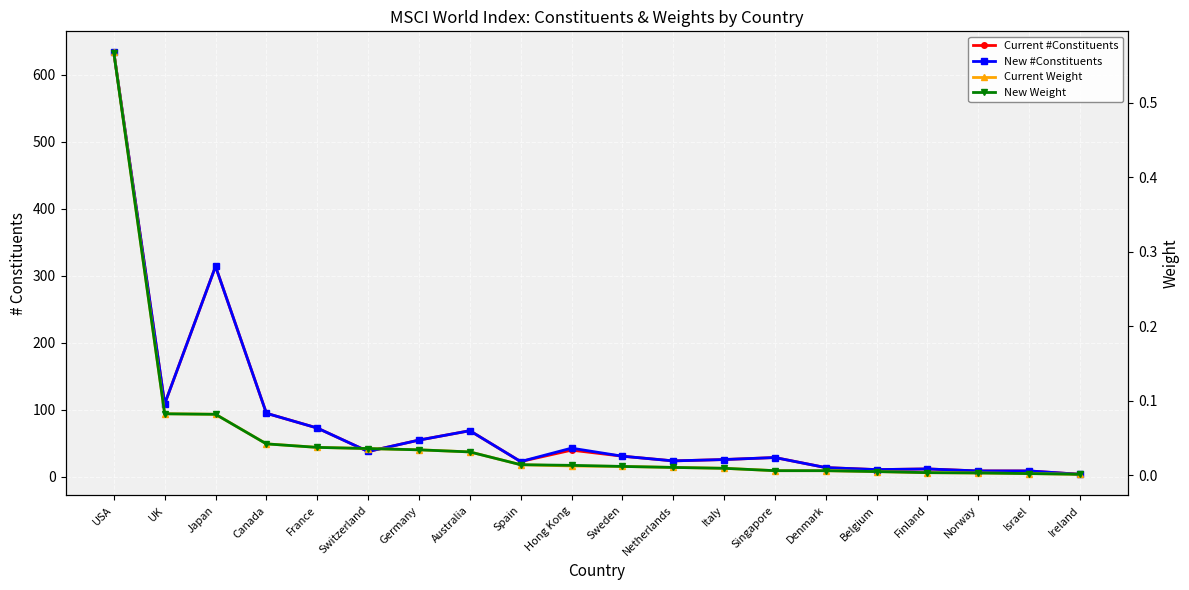

The value of Current Weight at Sweden is 0.0. True or false?

True